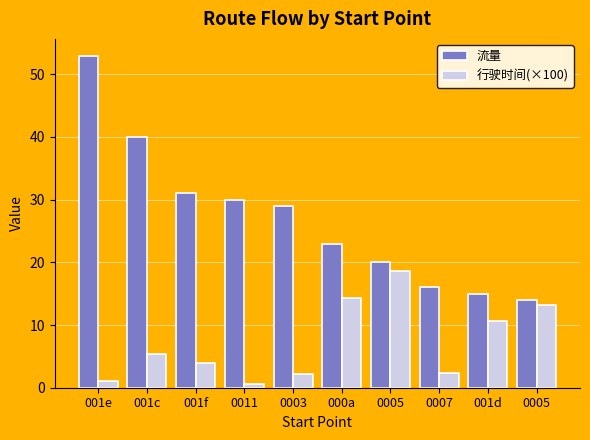

How many bars are there in each group?

2